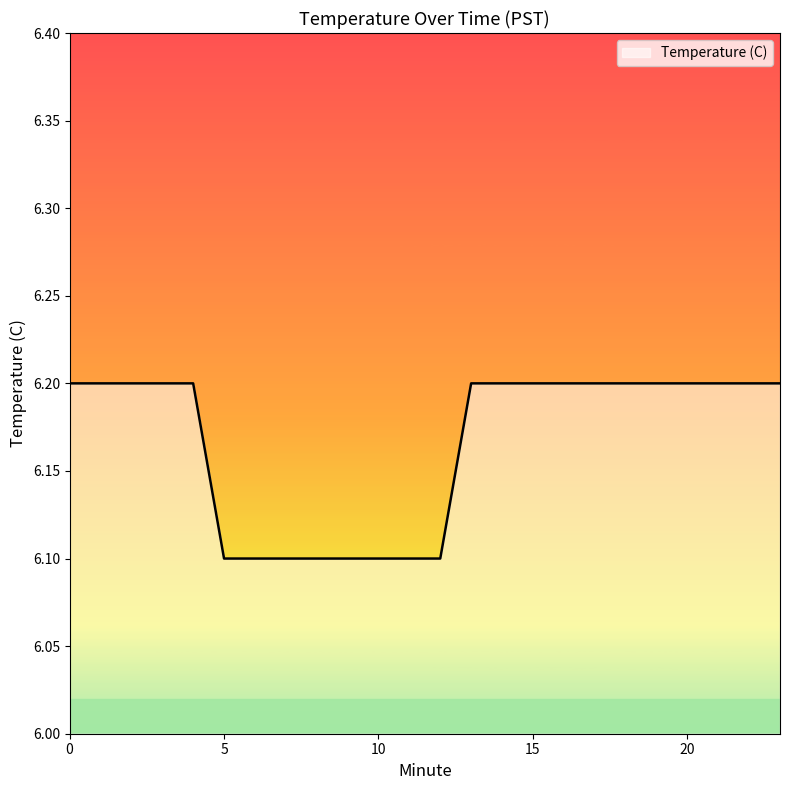

What is the smallest value displayed?

6.1